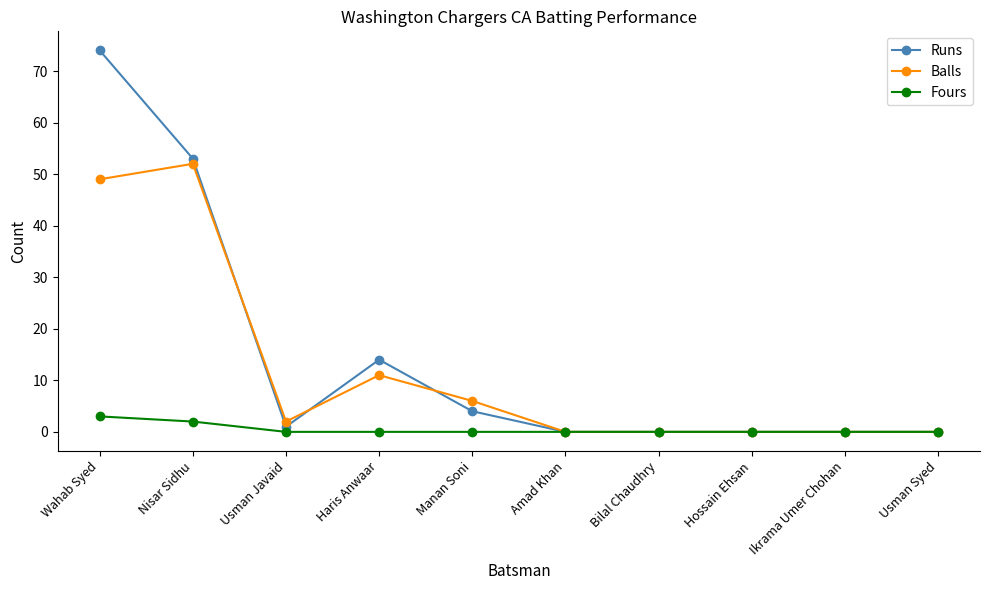

At which label is Balls closest to 26?

Haris Anwaar